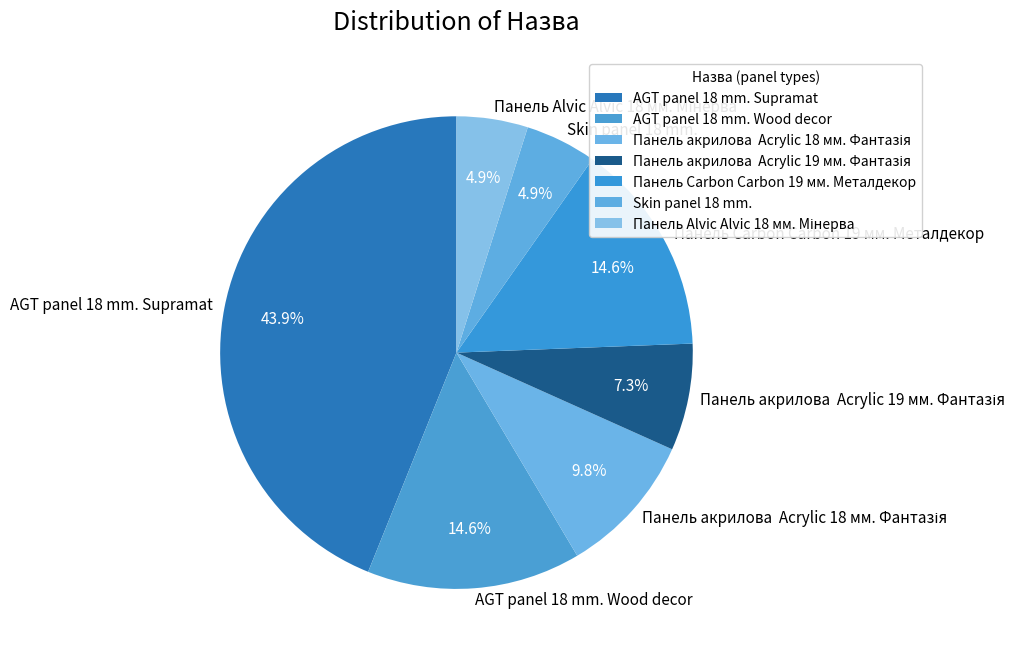

What percentage is the Панель Carbon Carbon 19 мм. Металдекор slice, to the nearest percent?

15%